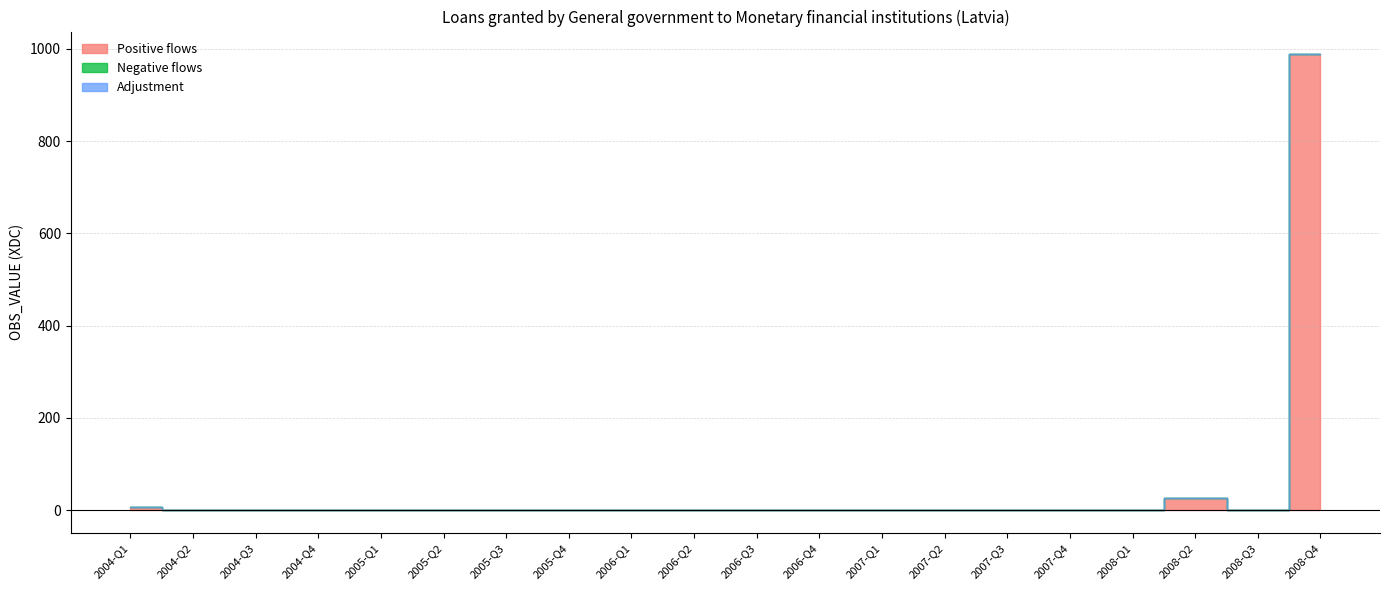

What are all the series names shown in the legend?

Positive flows, Negative flows, Adjustment